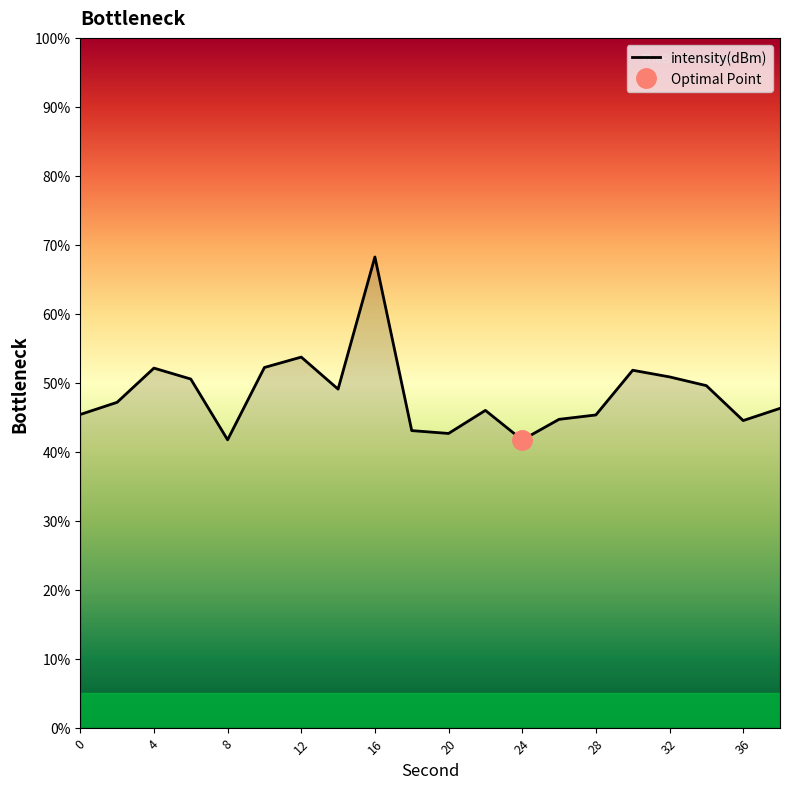

True or false: intensity(dBm) has a value of 68.2 at 16.

True